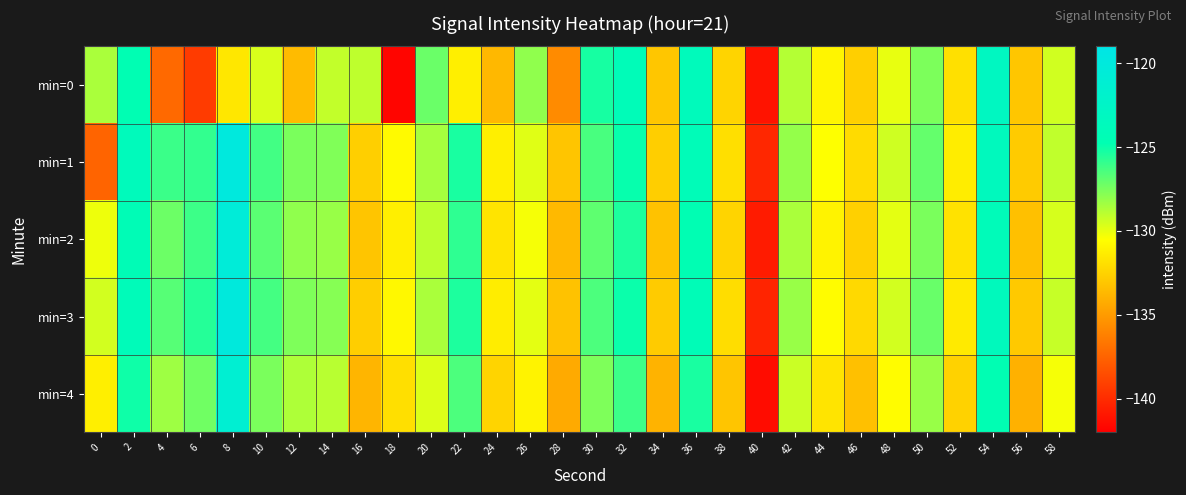

List the series in order of their peak value, lowest first.

min=0, min=4, min=2, min=3, min=1